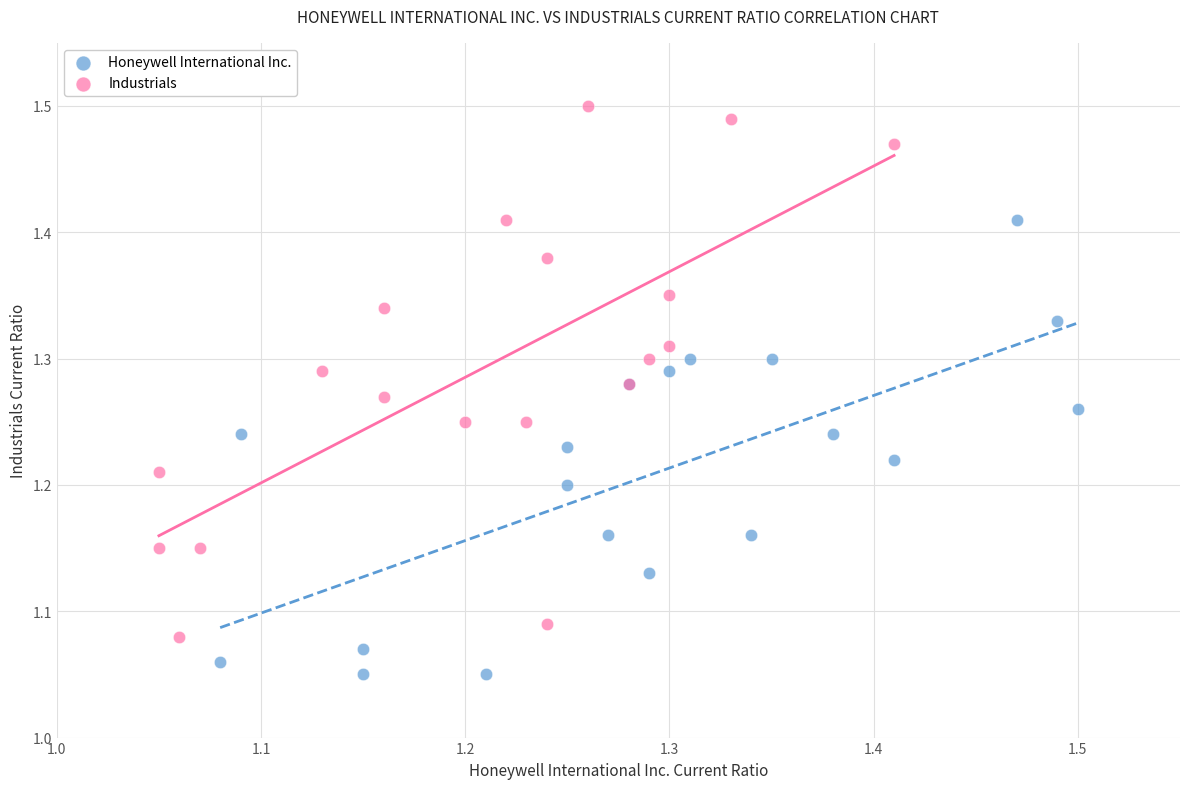

Which series has the widest spread of Y values?

Industrials